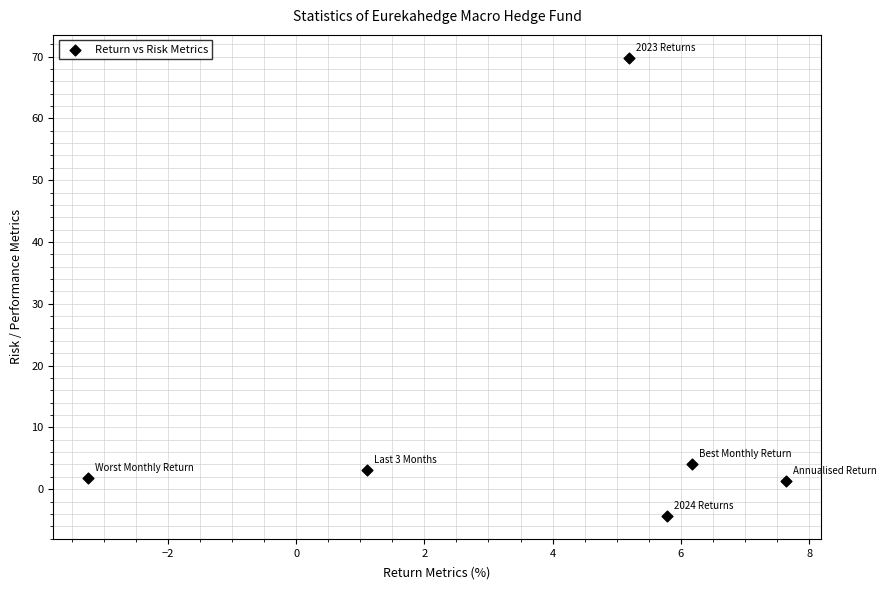

What Y value in the scatter plot is closest to 32?

4.0